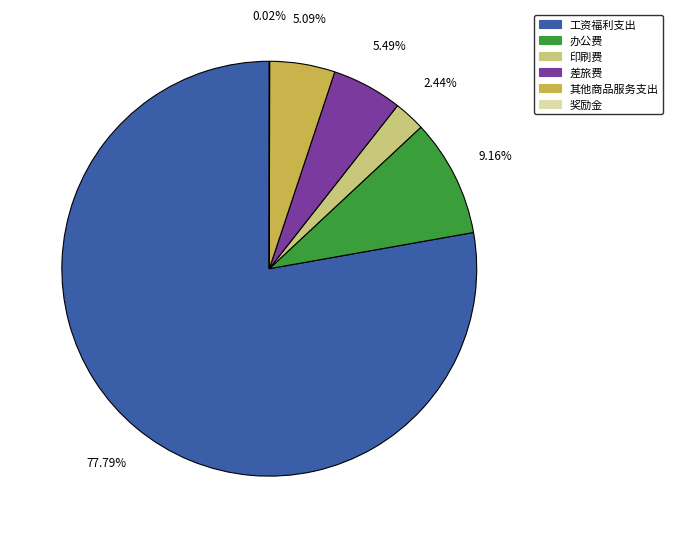

To the nearest percent, what is the difference between the largest and smallest slice percentages?

78%